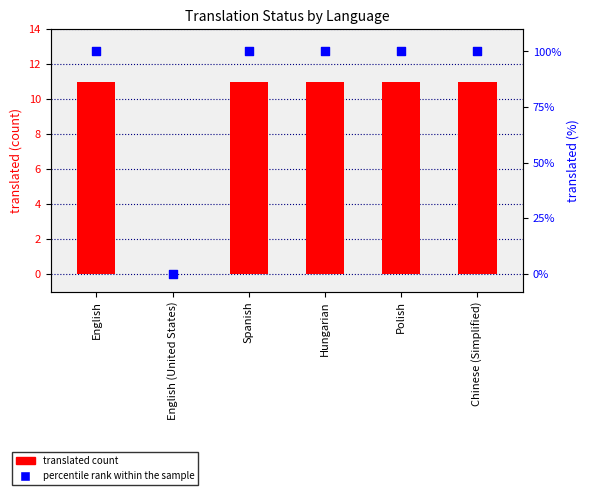

At how many categories does at least one series exceed 72?

5